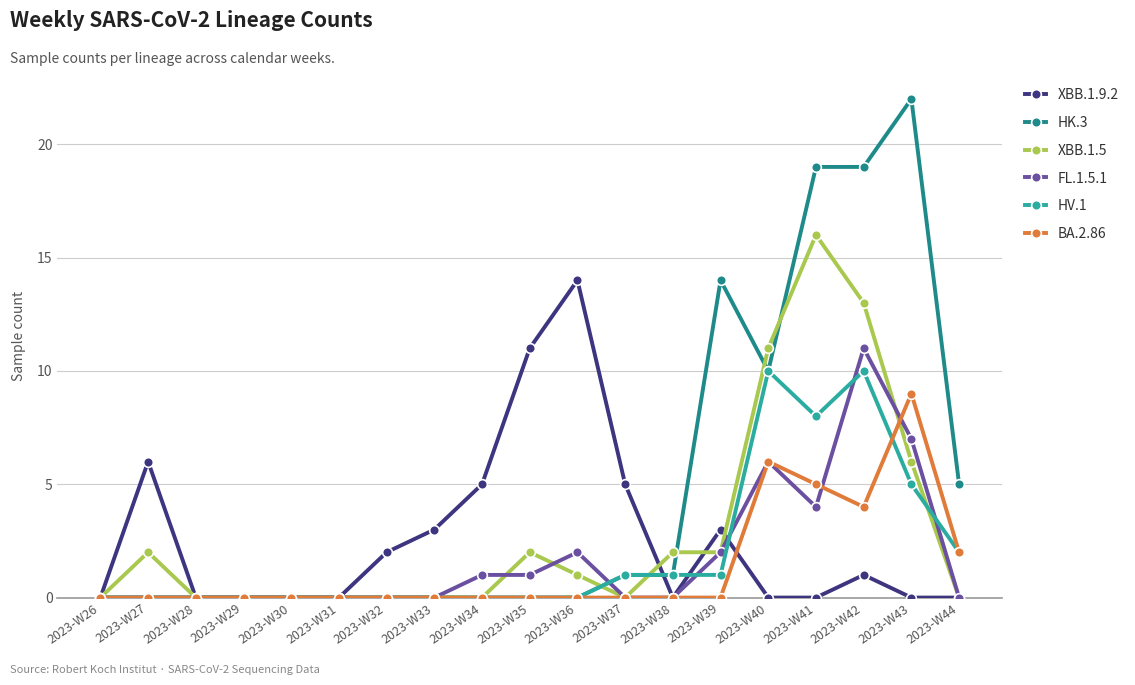

At which category does XBB.1.5 reach its first local peak?

2023-W27